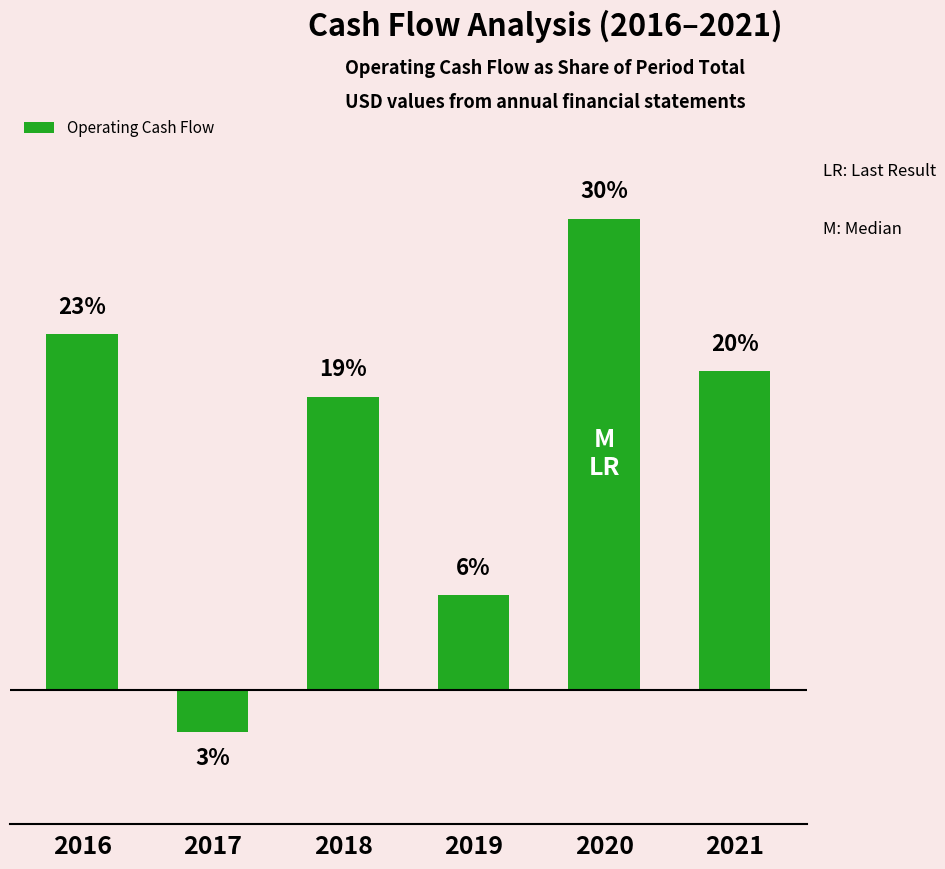

What is the value of the 1st bar from the left?

46062000